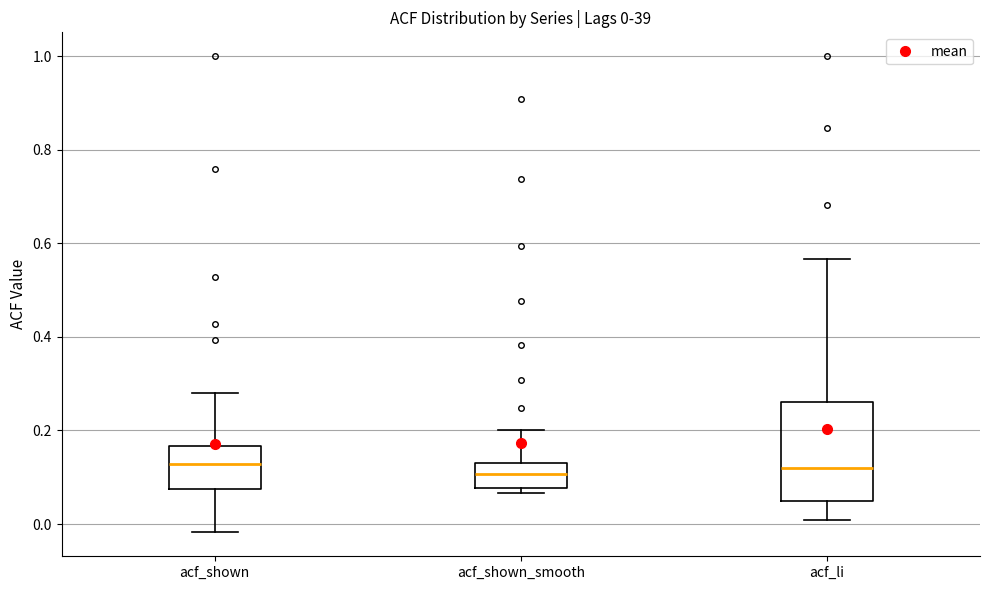

Comparing the boxes themselves (not the whiskers), which one is the tallest?

acf_li